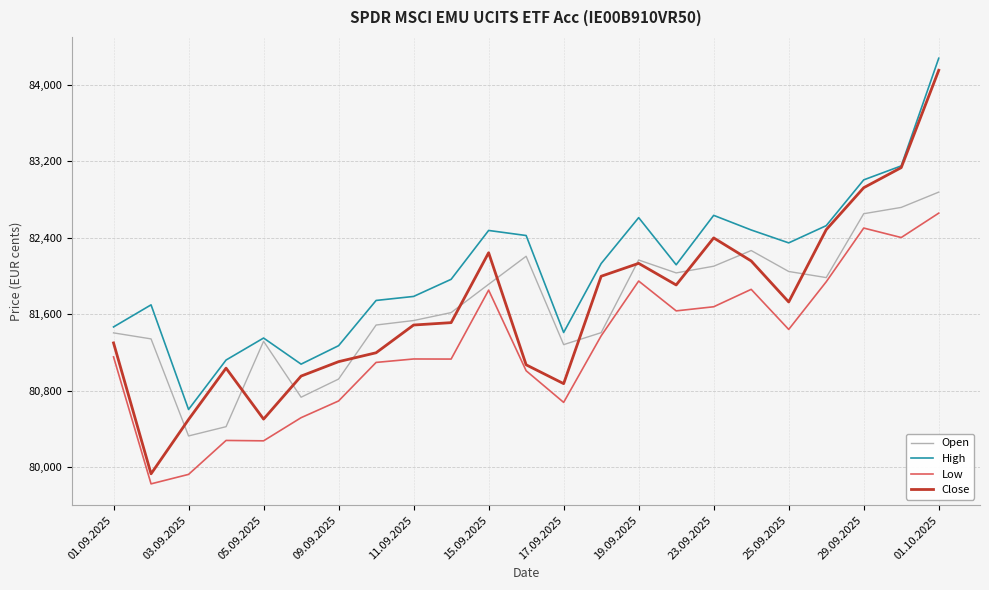

True or false: Low and Close cross at least once.

False